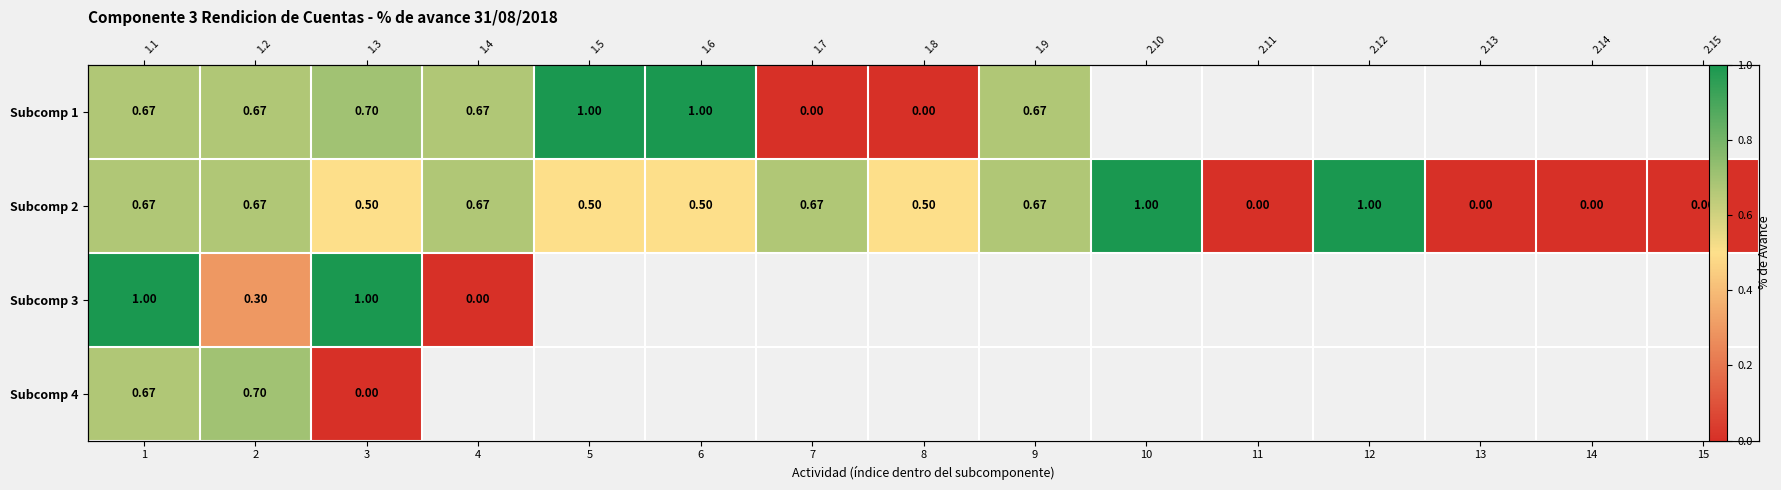

Which category has the highest value across all series?

5